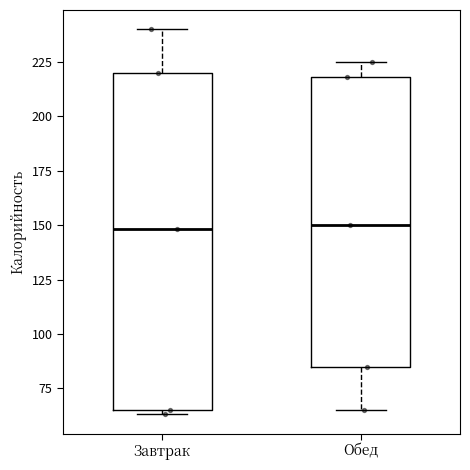

Comparing the boxes themselves (not the whiskers), which one is the tallest?

Завтрак